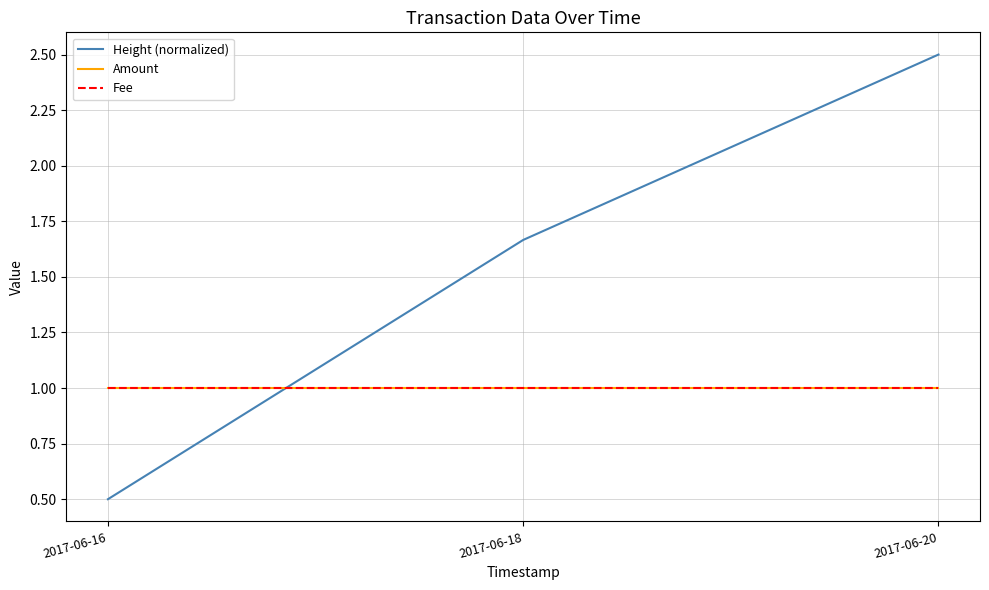

Reading left to right, extract all data points from this chart.

Height (normalized): 0.5	1.7	2.5
Amount: 1.0	1.0	1.0
Fee: 1.0	1.0	1.0